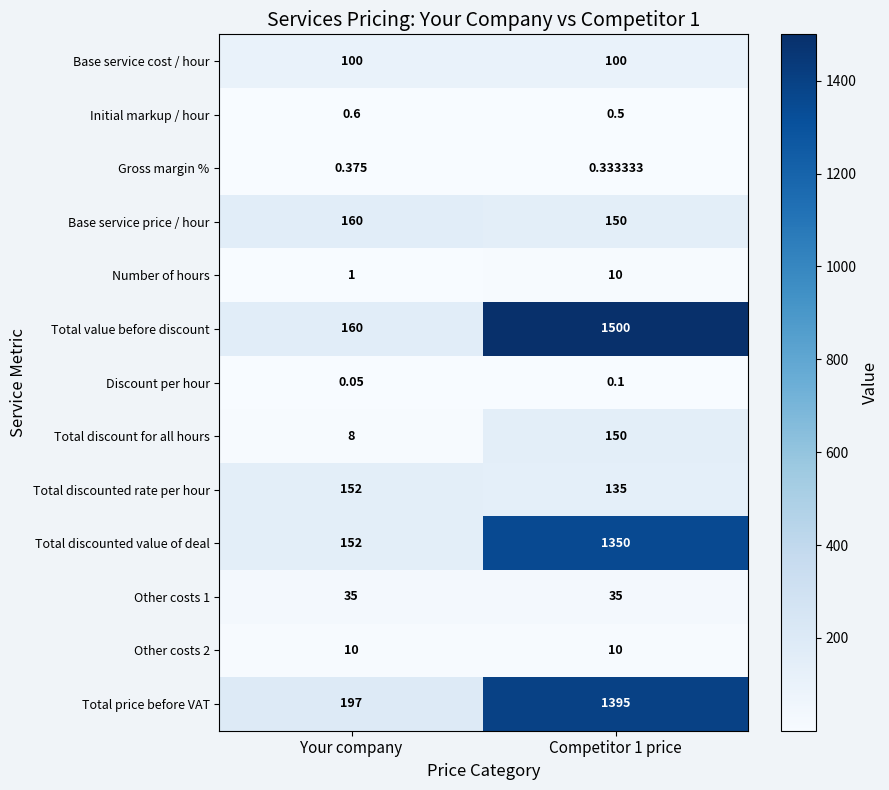

Which series has the widest spread of values?

Total value before discount